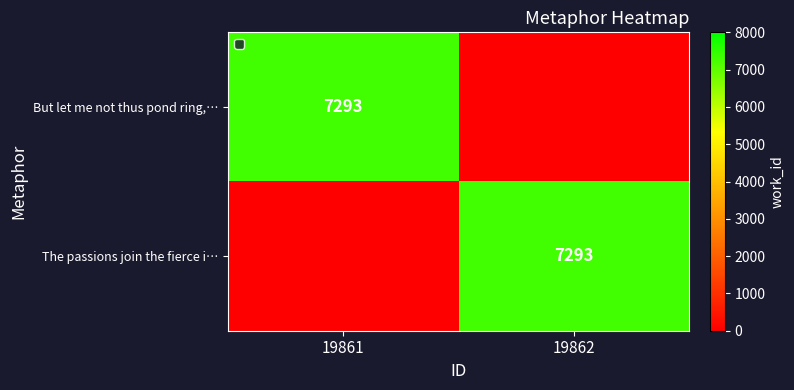

The value of The passions join the fierce i… at 19862 is 7293. True or false?

True